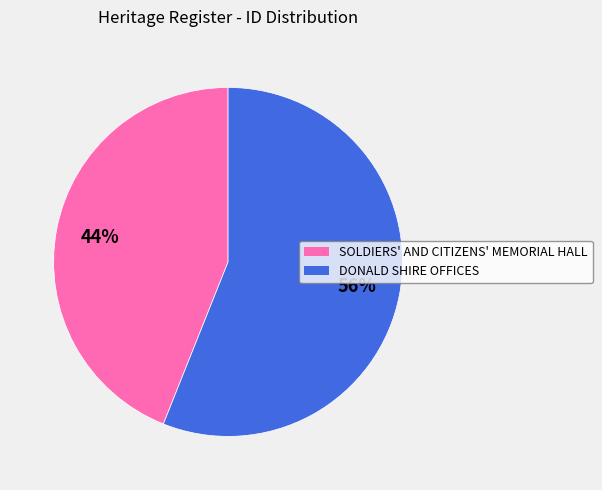

To the nearest percent, what is the average slice percentage?

50%